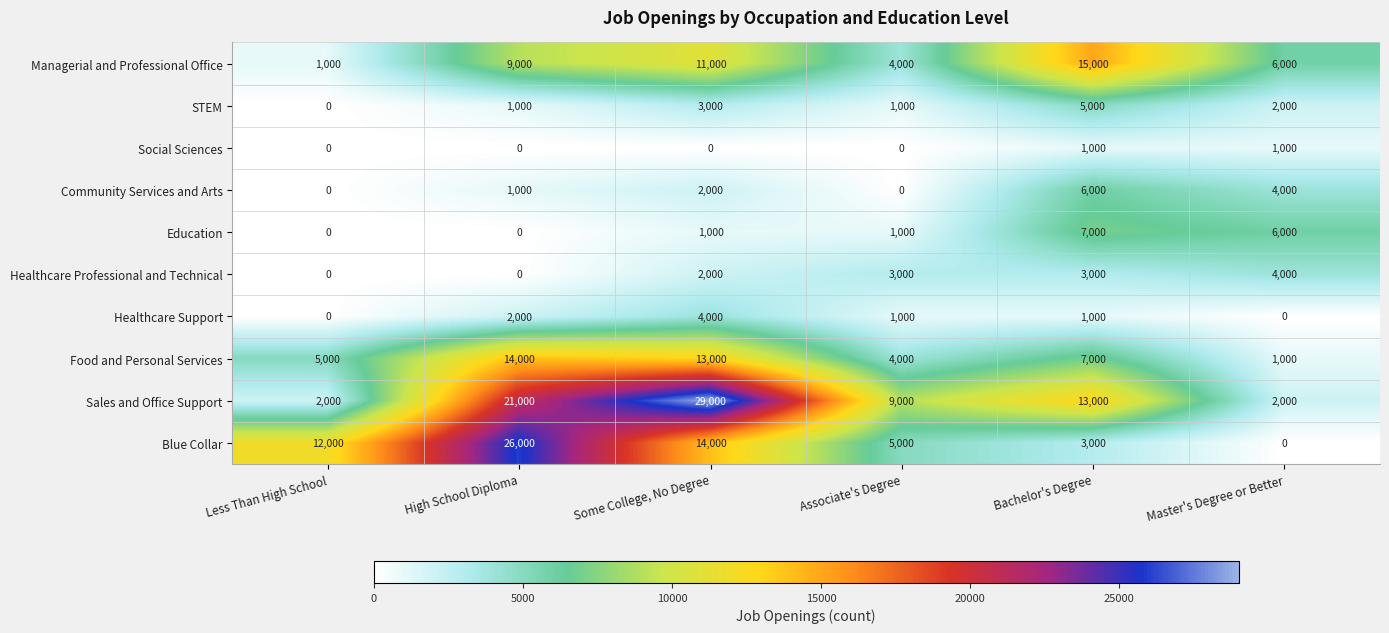

How many categories are shown in the chart?

6